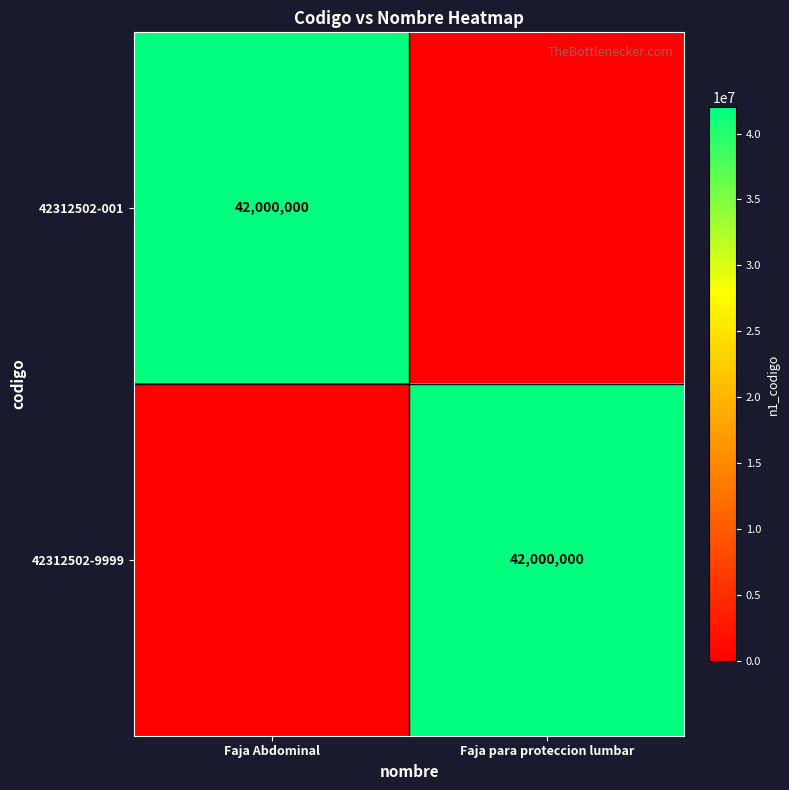

The 42312502-9999 series shows 61858487 at Faja para proteccion lumbar. True or false?

False